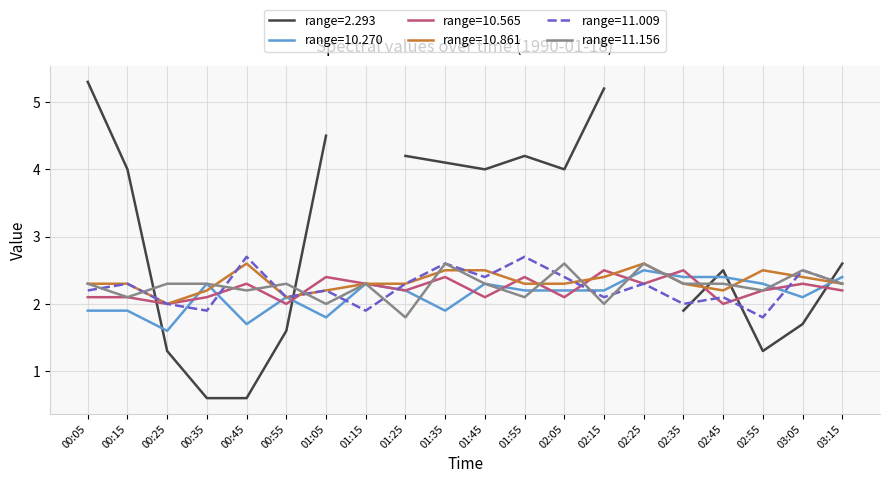

Which category has the highest value in the 10.861 series?

00:45